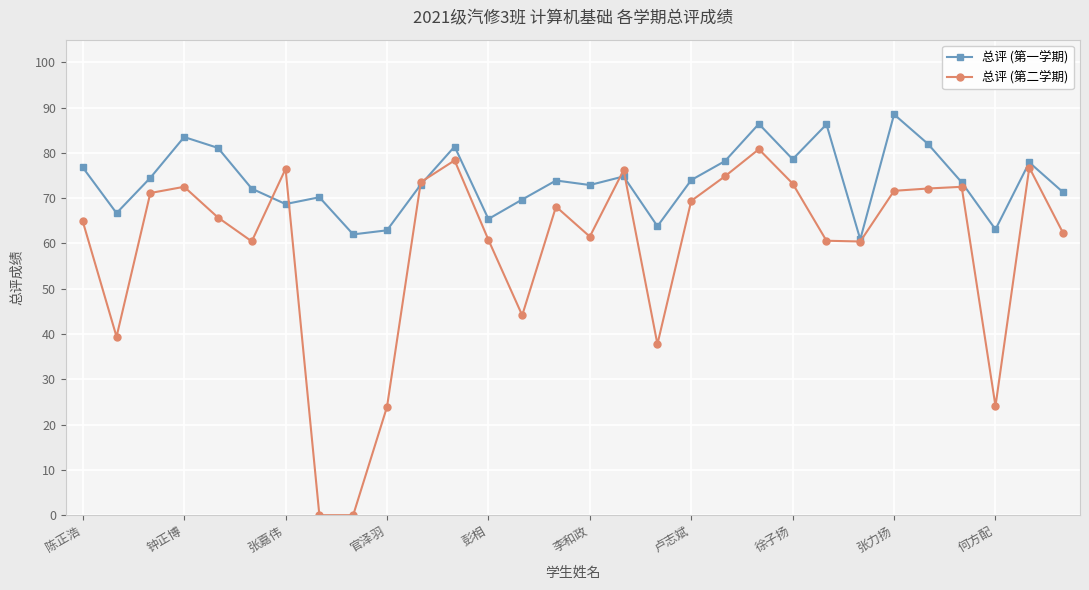

Rank the series by their average value, from highest to lowest.

总评 (第一学期), 总评 (第二学期)